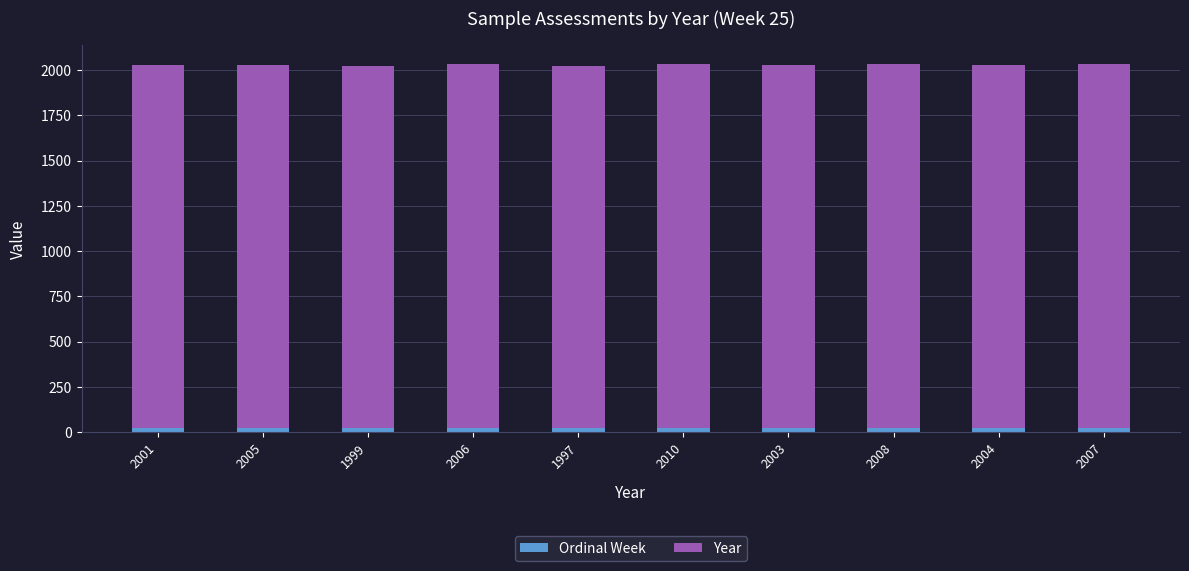

The Ordinal Week series shows 25 at 2005. True or false?

True